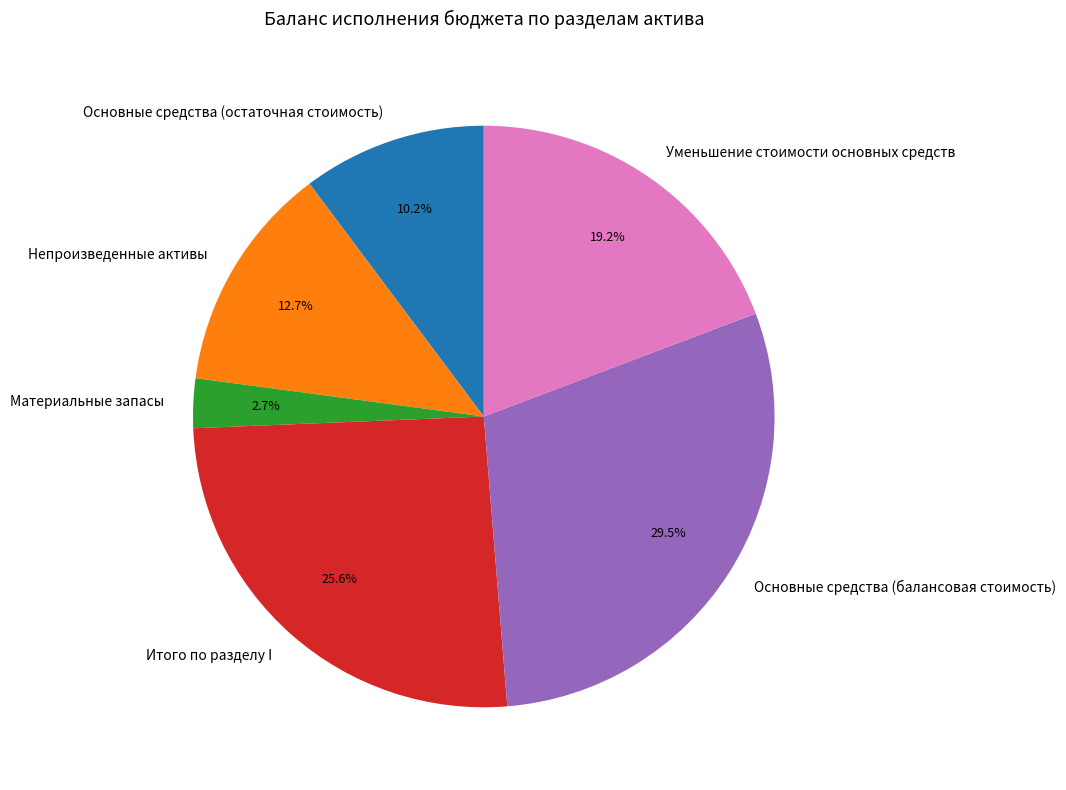

Which has a higher value, Уменьшение стоимости основных средств or Материальные запасы?

Уменьшение стоимости основных средств